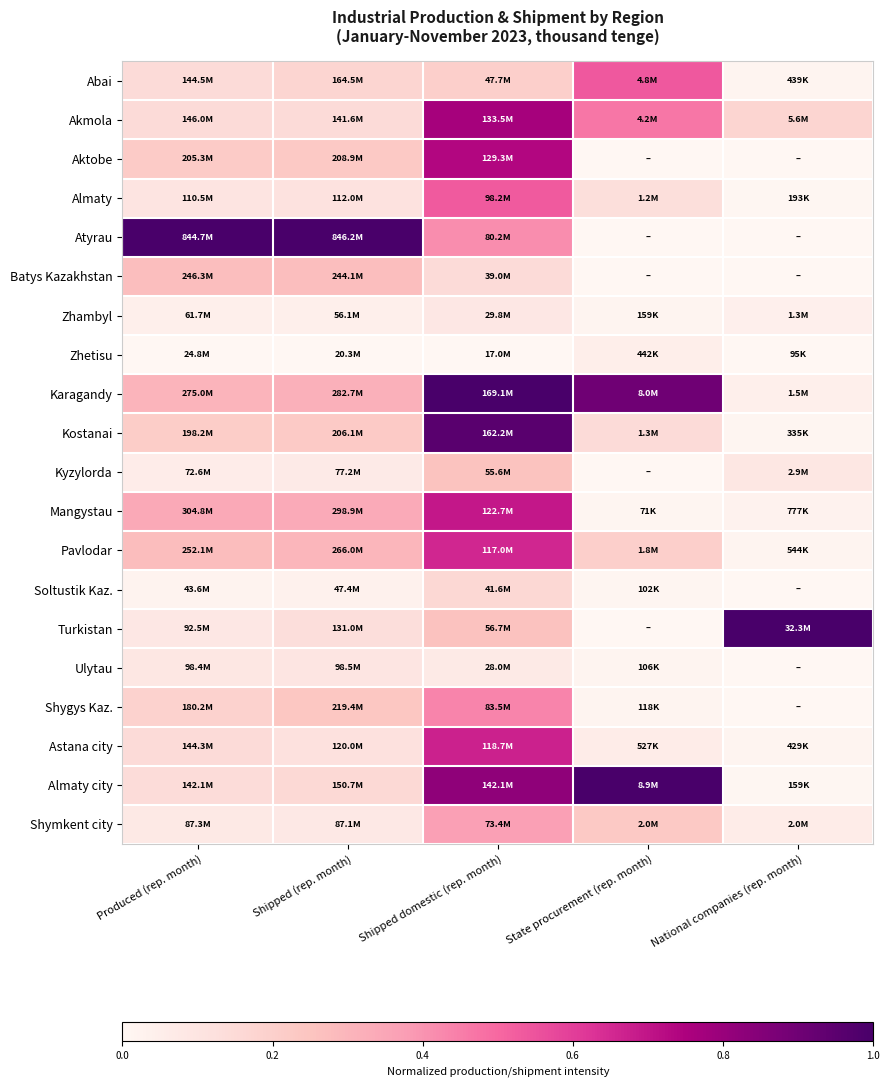

At which category is the sum across all series the highest?

Shipped domestic (rep. month)